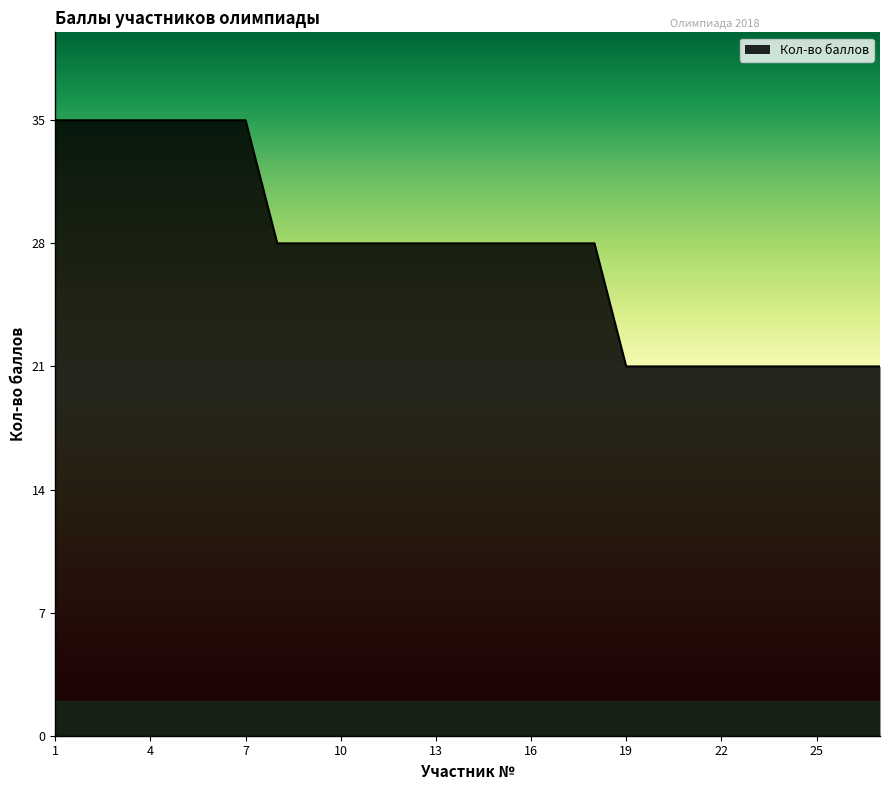

What is the minimum value shown in the chart?

21